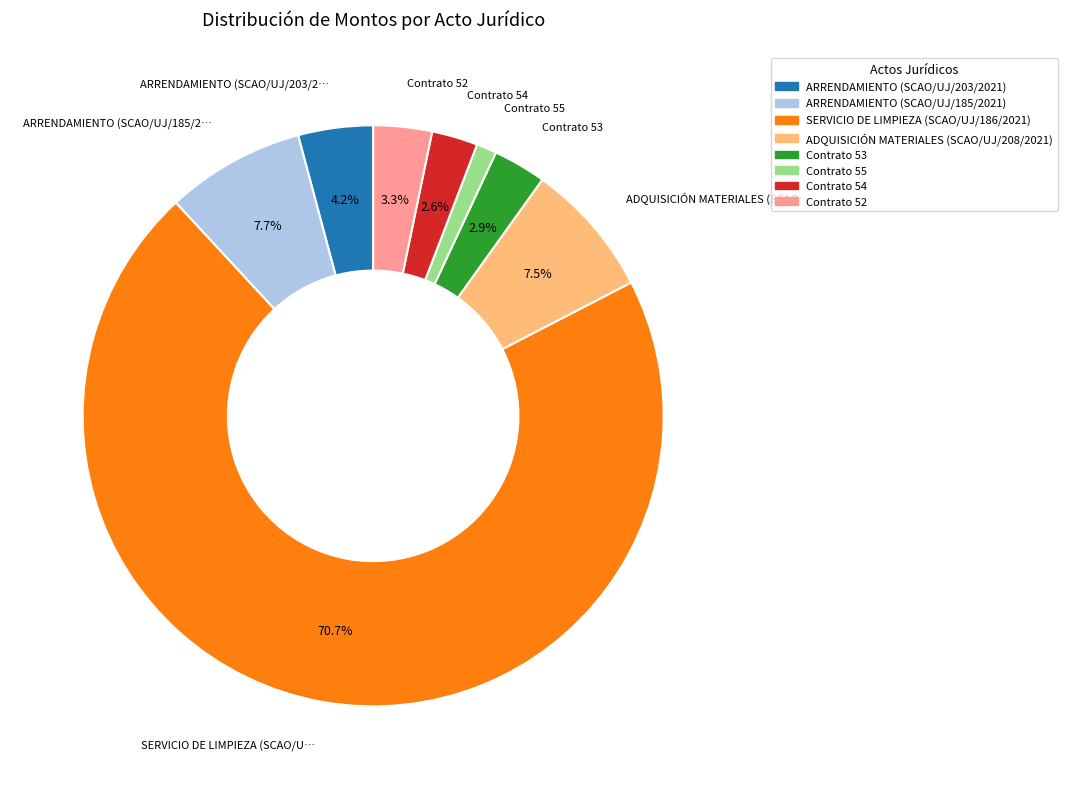

What is the ratio of the value at ARRENDAMIENTO (SCAO/UJ/185/2021) to the value at Contrato 54?

3.0